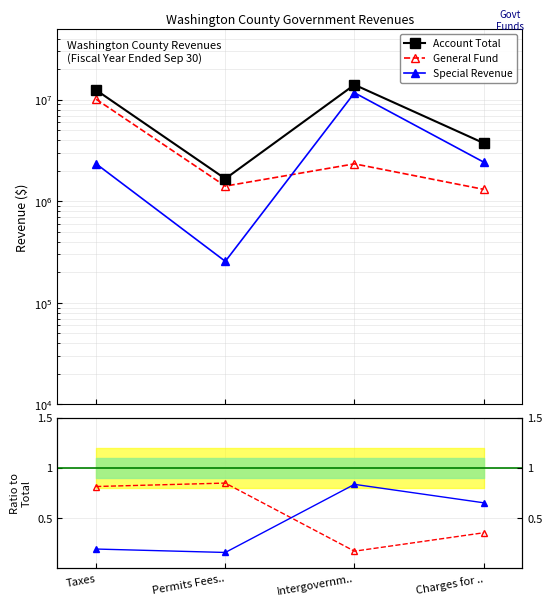

True or false: General Fund has more than 1 interior local peaks.

False